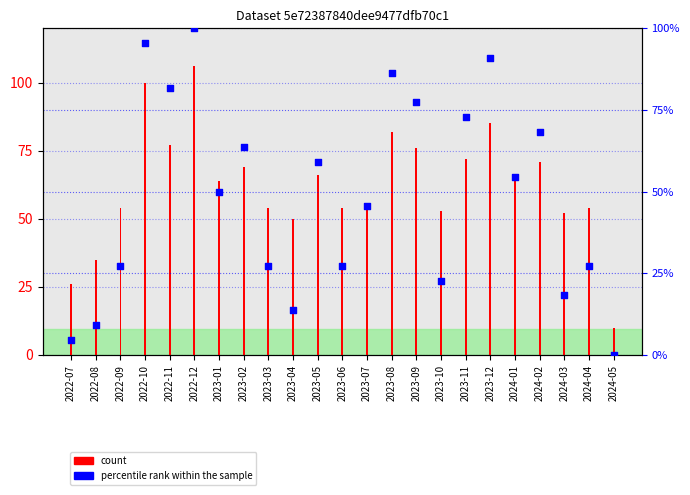

Which series contains the highest Y value?

count